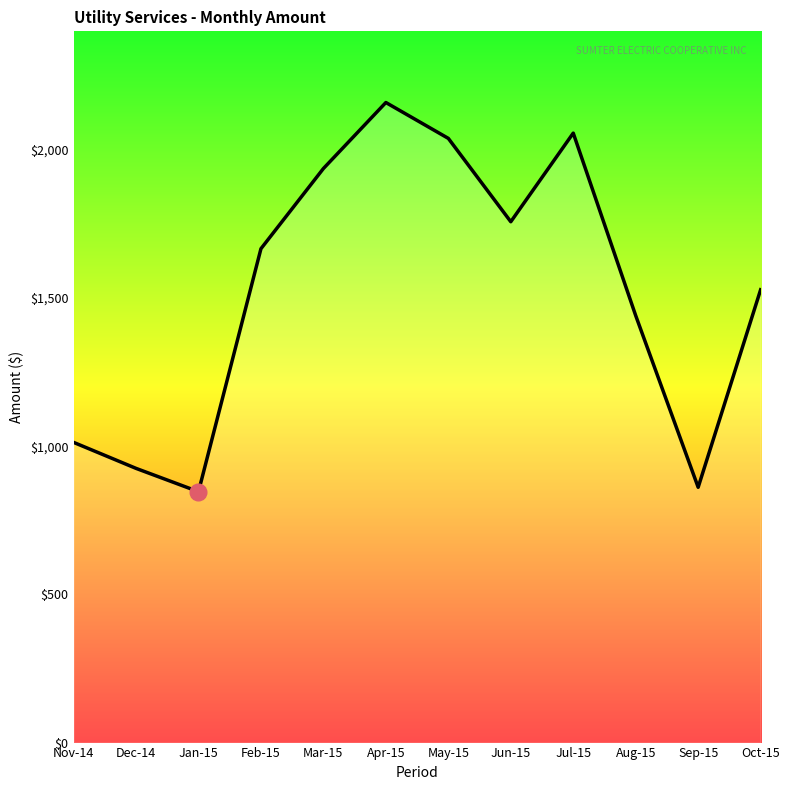

True or false: the data shows 1348.0 at Dec-14.

False